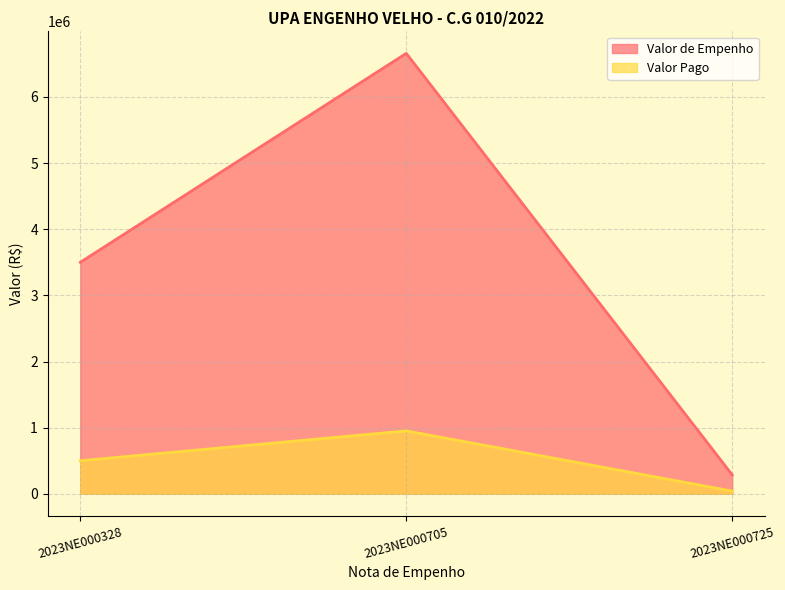

Reading left to right, list all the values displayed in this chart.

Valor de Empenho: 3500000.0	6659744.1	285424.6
Valor Pago: 500000.0	951392.0	40774.9